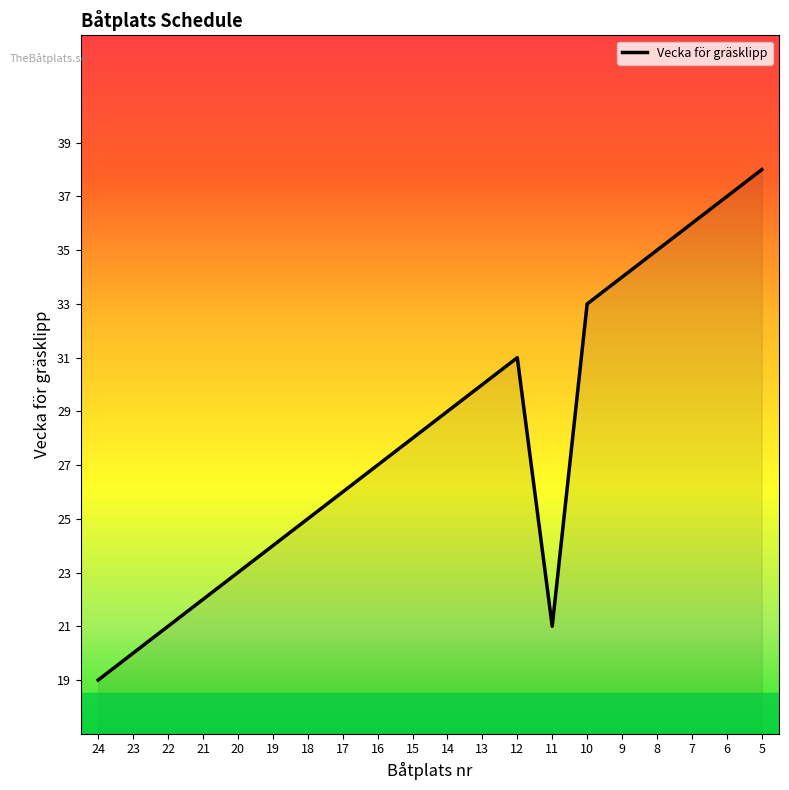

What is the greatest value displayed?

38